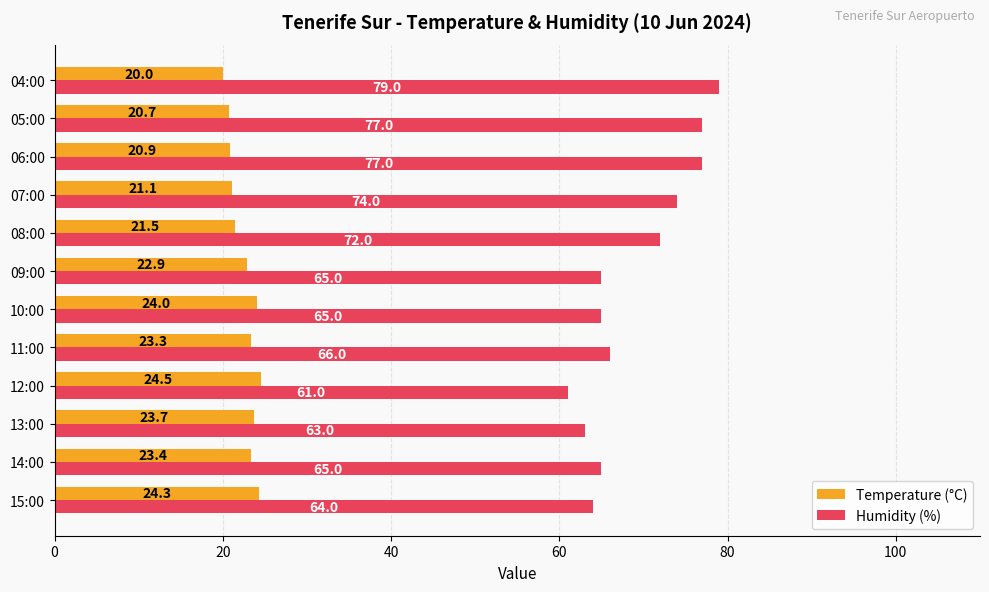

How many data points in Humidity (%) are less than 66?

6